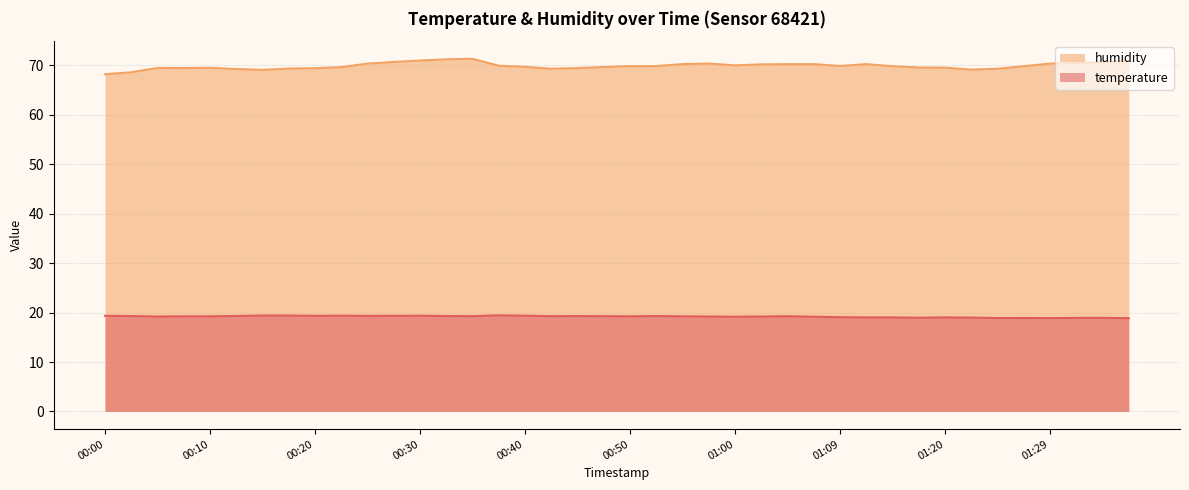

What is the sum of the humidity values at 00:47 and 01:25?

138.9